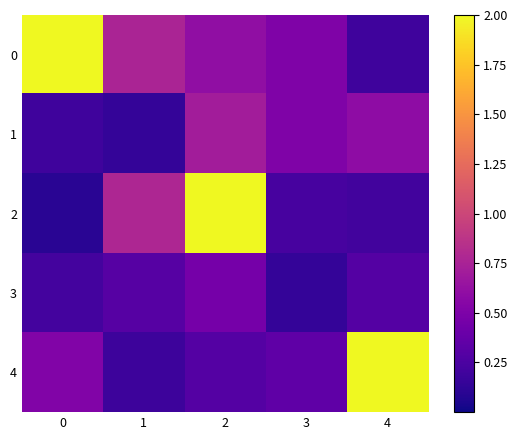

List the series in order of their peak value, highest first.

0, 2, 4, 1, 3